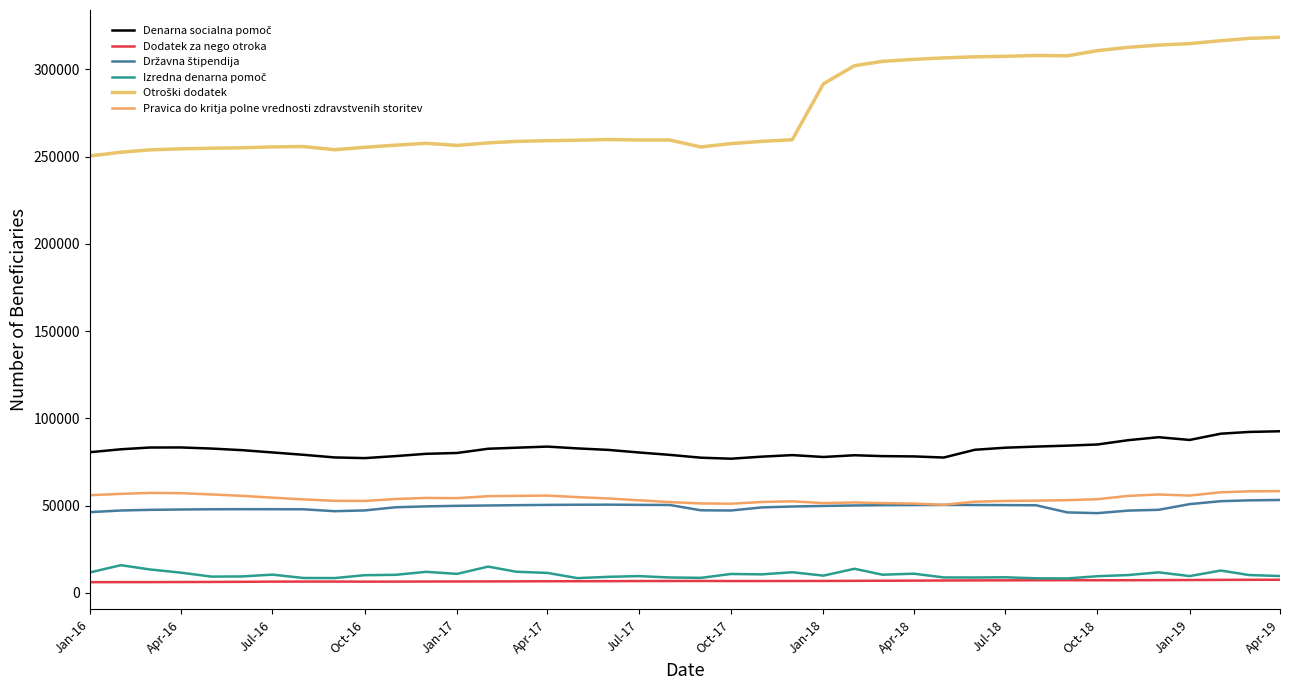

How many lines are shown in the chart?

6